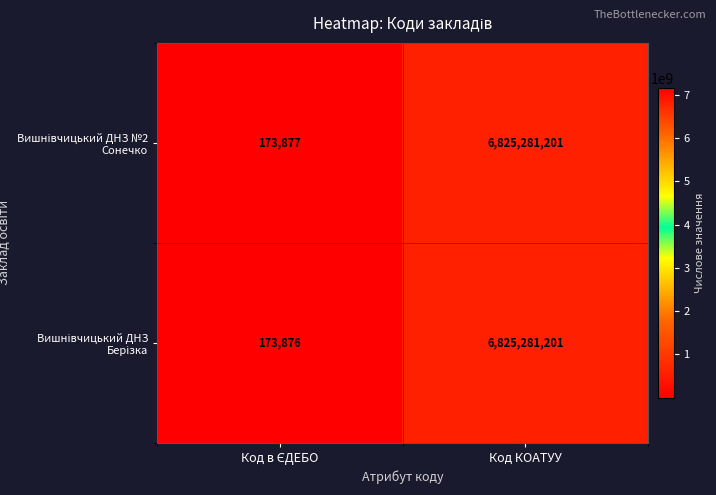

At which category is the sum across all series the highest?

Код КОАТУУ